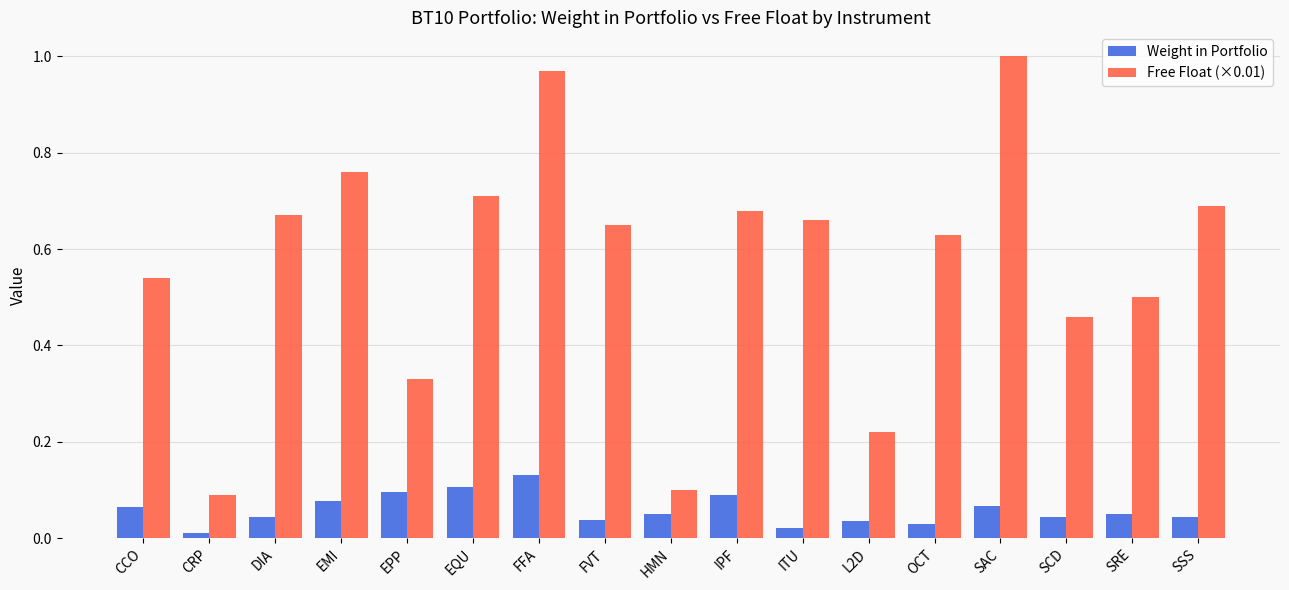

Rank the series at SCD from highest to lowest value.

Free Float (×0.01), Weight in Portfolio